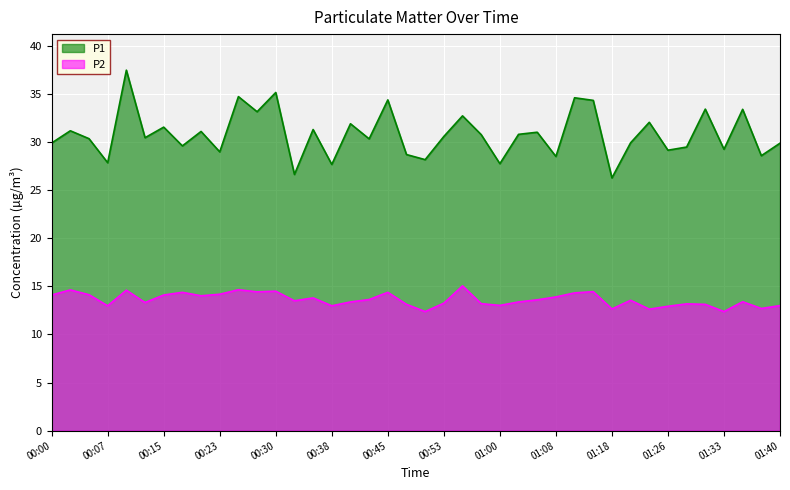

What is the spread (max minus min) of values at 00:12?

17.1